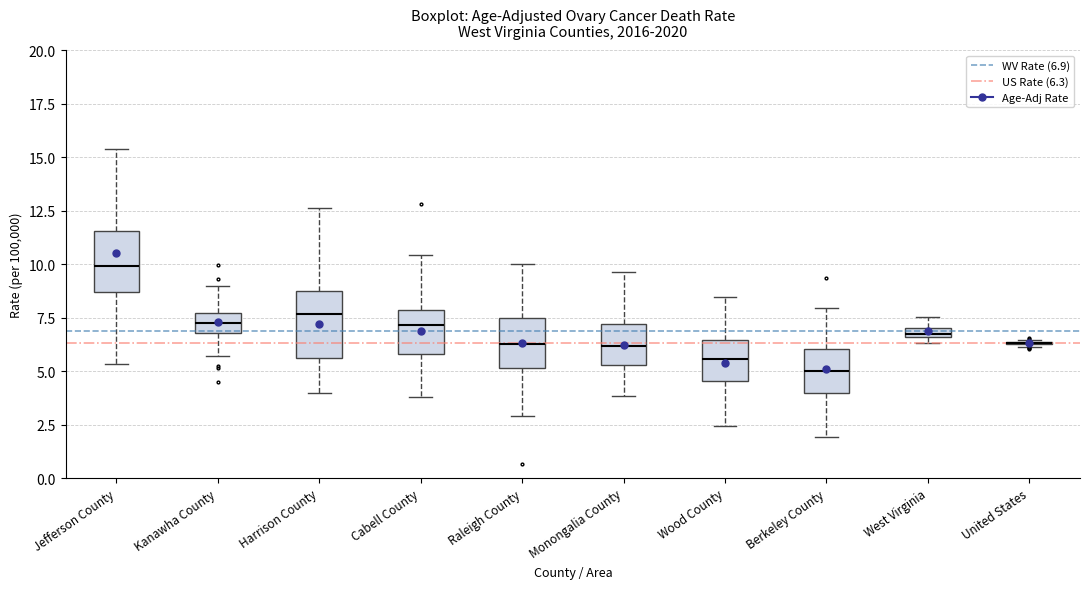

Where is the lower edge of the box for Wood County on the y-axis? The values are not printed on the chart, so give them approximately, as read against the axis.

4.5